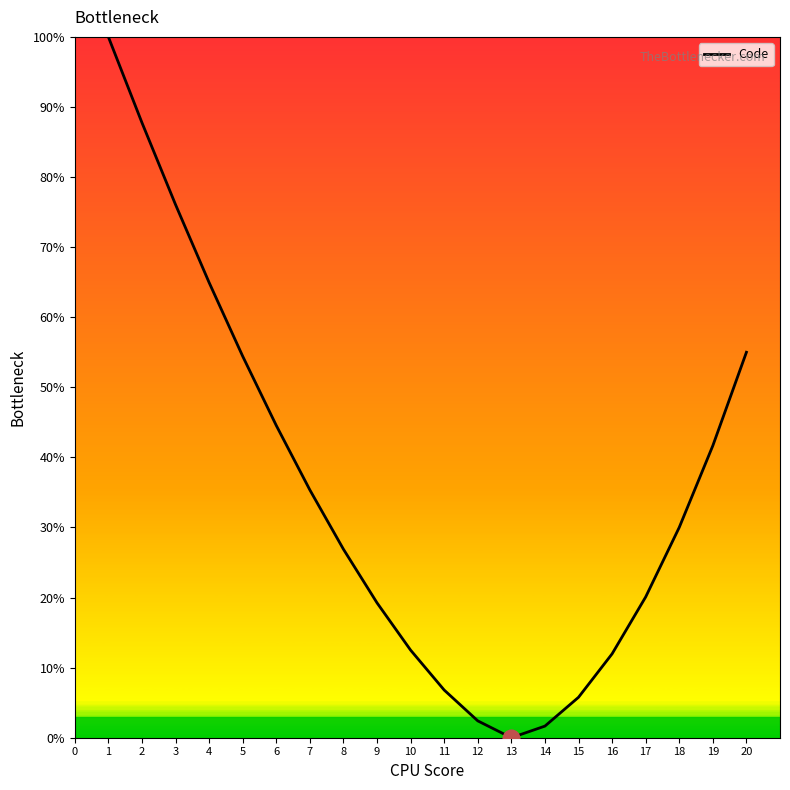

What is the sum of the values at 17 and 15?

25.9